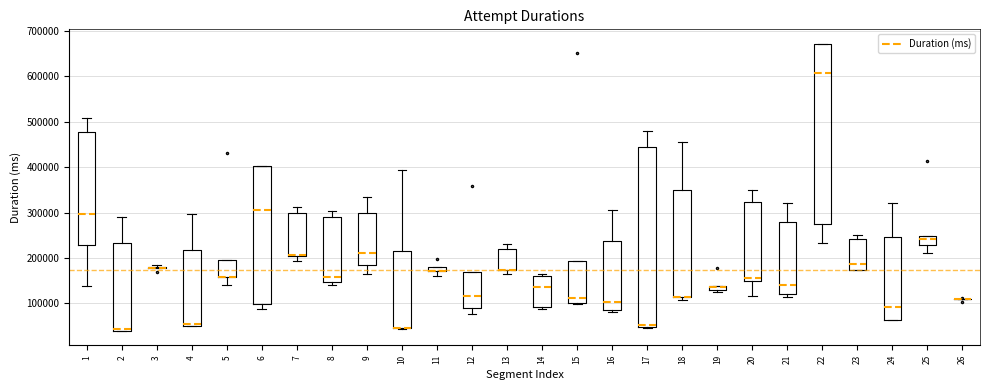

Where does the lower whisker of the box at x = 9 end on the y-axis? The values are not printed on the chart, so give them approximately, as read against the axis.

160000